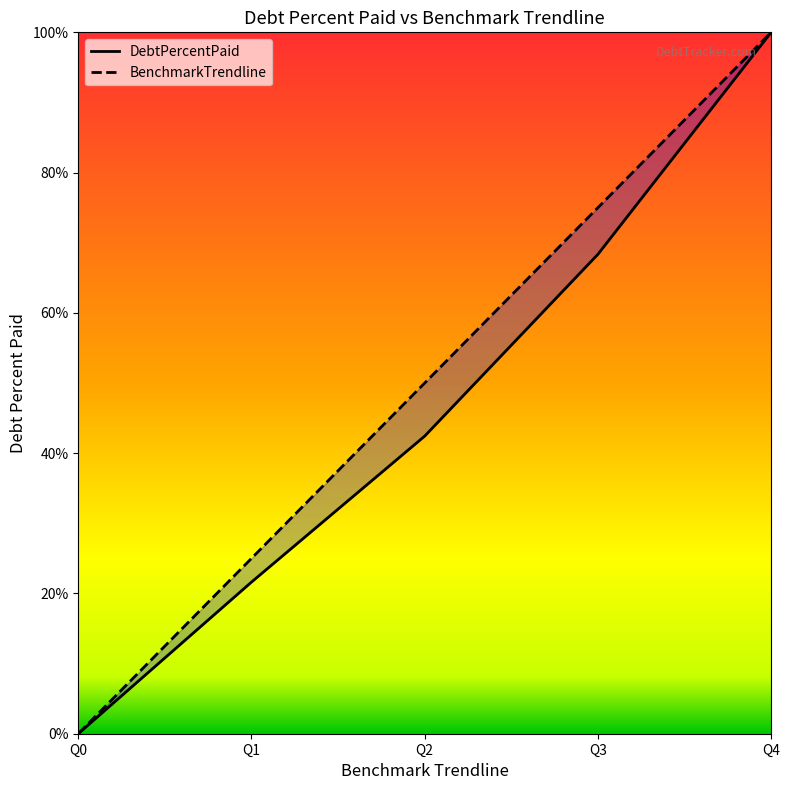

Which category has the highest value across all series?

Q4